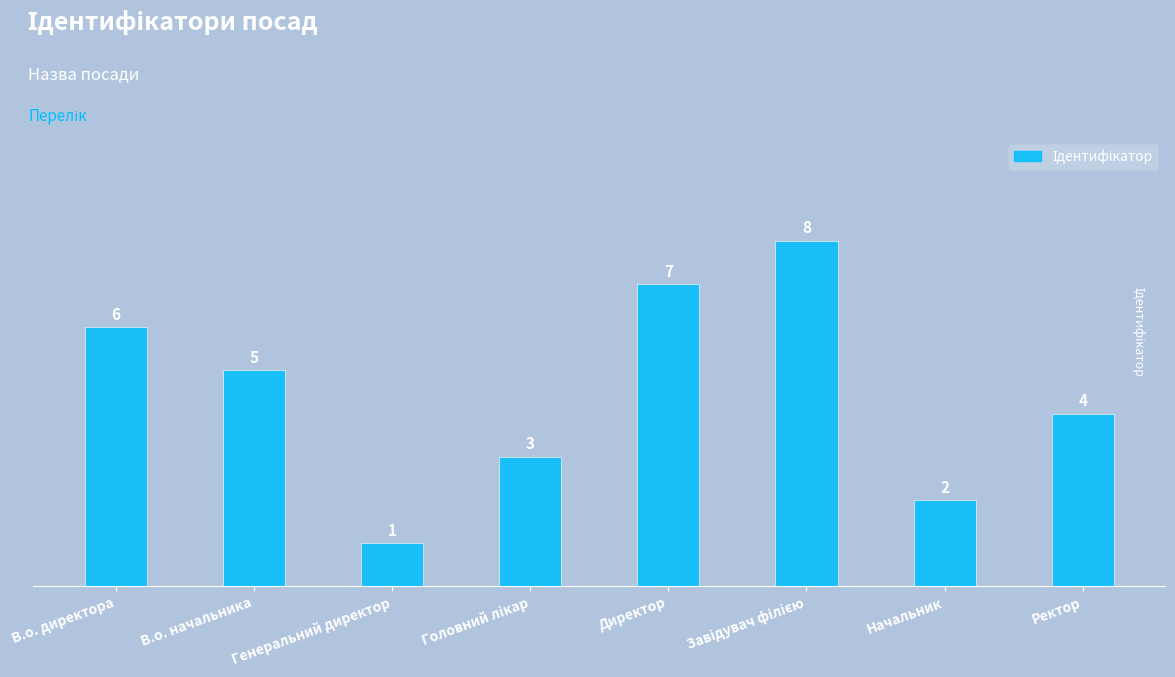

True or false: the data shows 8 at В.о. начальника.

False